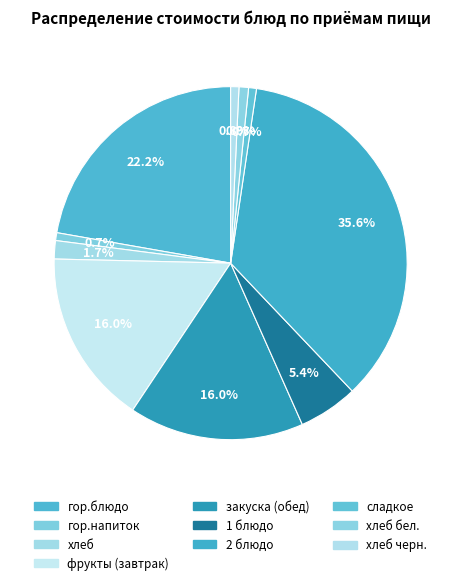

What is the largest slice in the pie chart?

2 блюдо